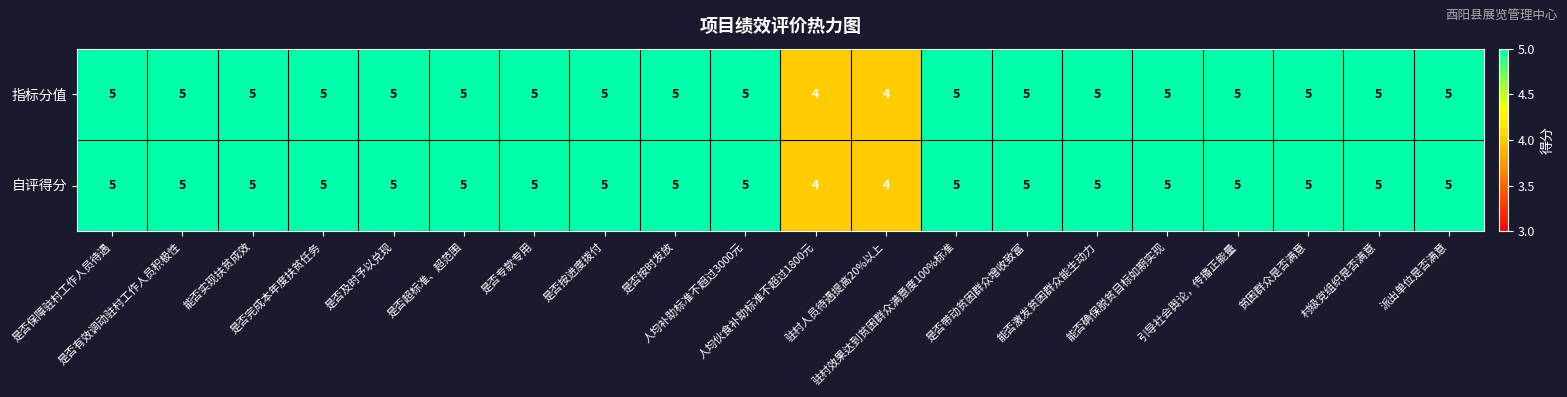

What is the average value of the 自评得分 series?

5